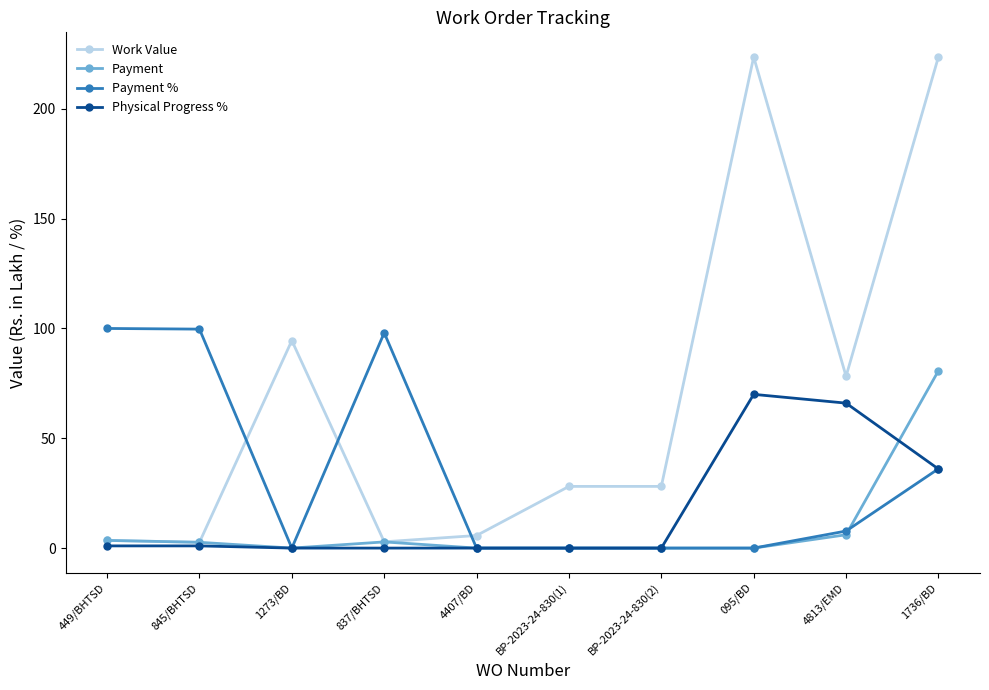

Where is the first local maximum for Work Value?

1273/BD